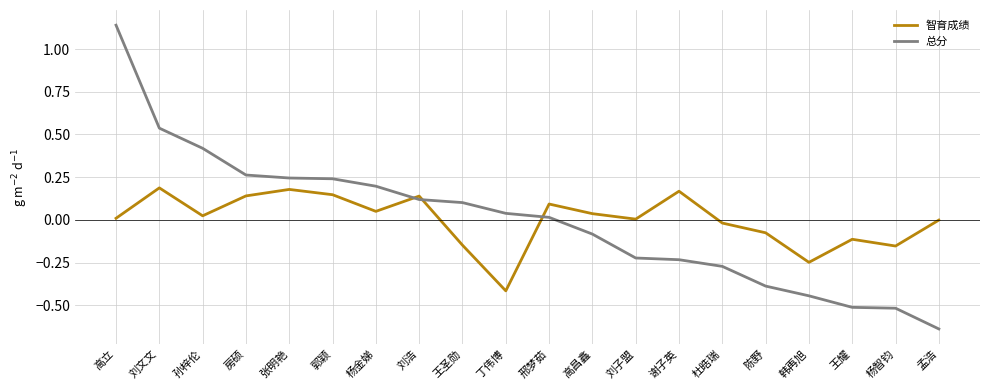

Between which two adjacent categories do 总分 and 智育成绩 first intersect?

杨金娣 and 刘浩